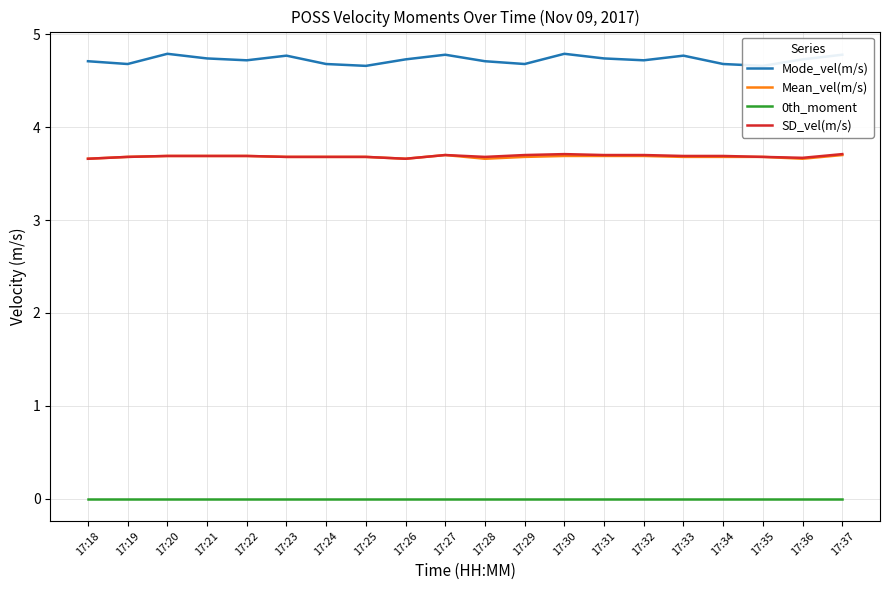

Where is 0th_moment nearest to the value 0?

17:18